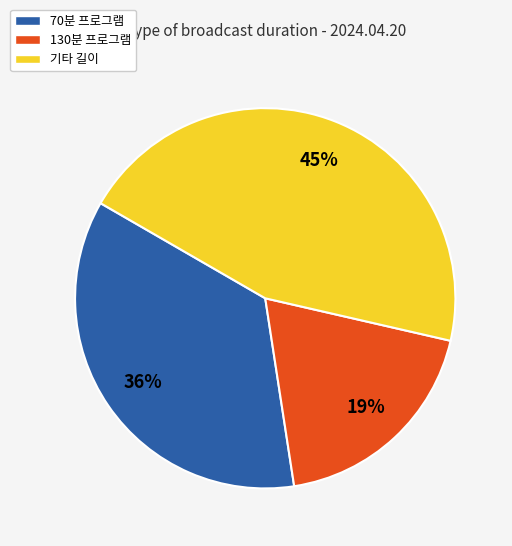

Does any single category account for the majority?

No